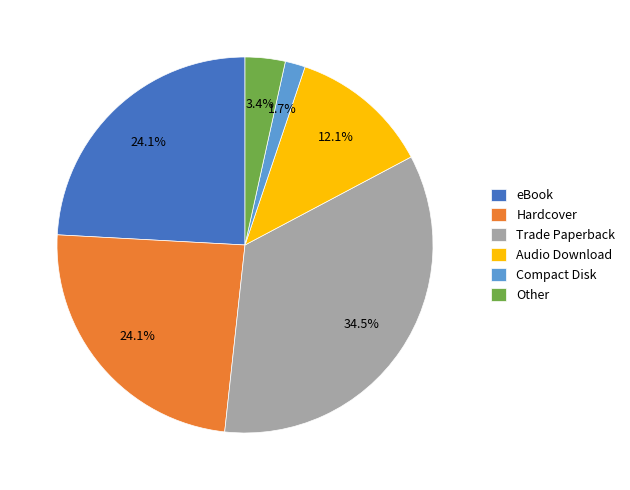

Do Audio Download and Compact Disk together represent more than half of the pie?

No